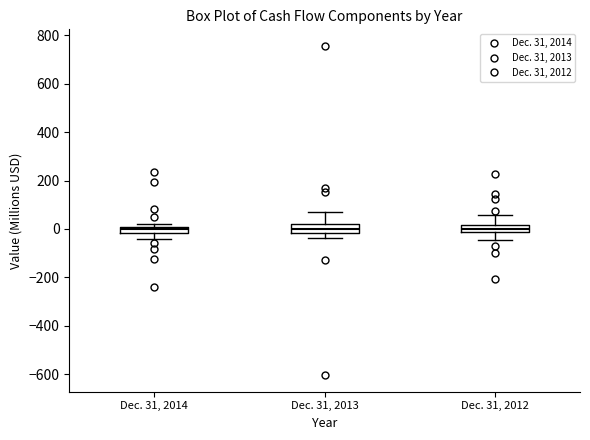

Where does the median line of the box for Dec. 31, 2012 sit on the y-axis? The values are not printed on the chart, so give them approximately, as read against the axis.

0